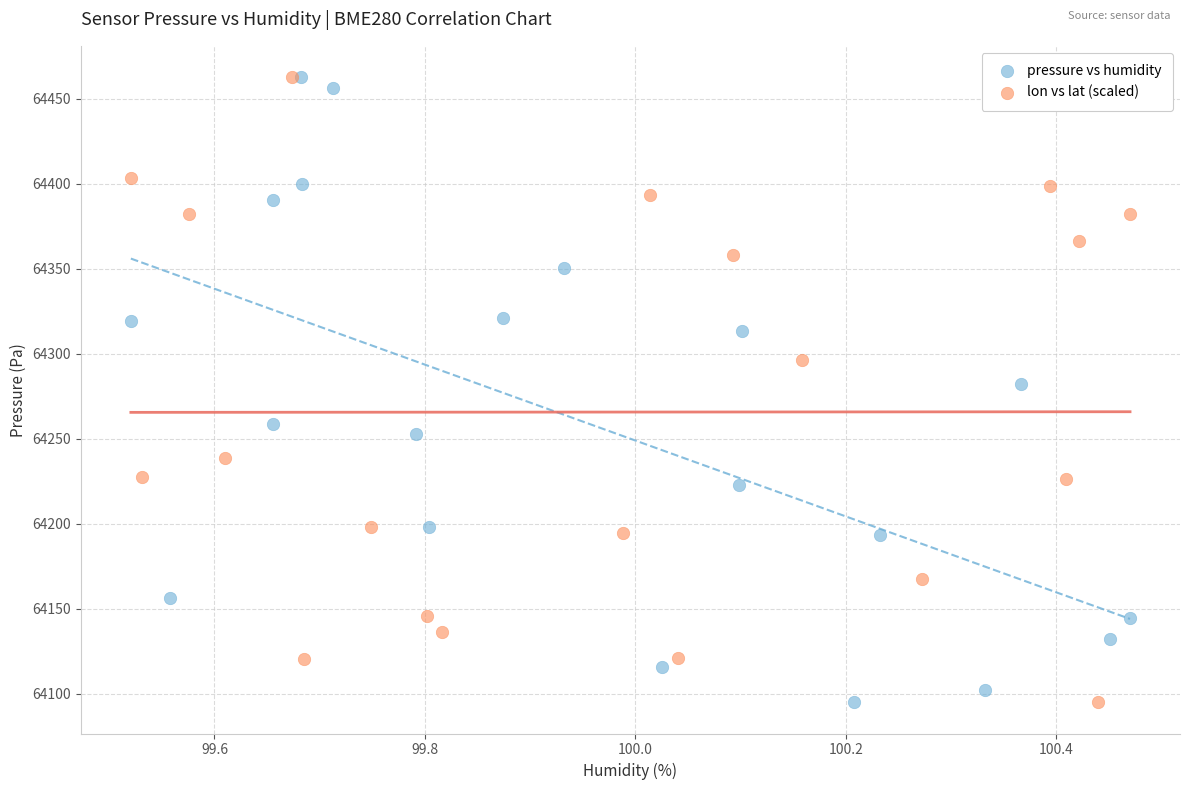

What are all the series names shown in the legend?

pressure vs humidity, lon vs lat (scaled)